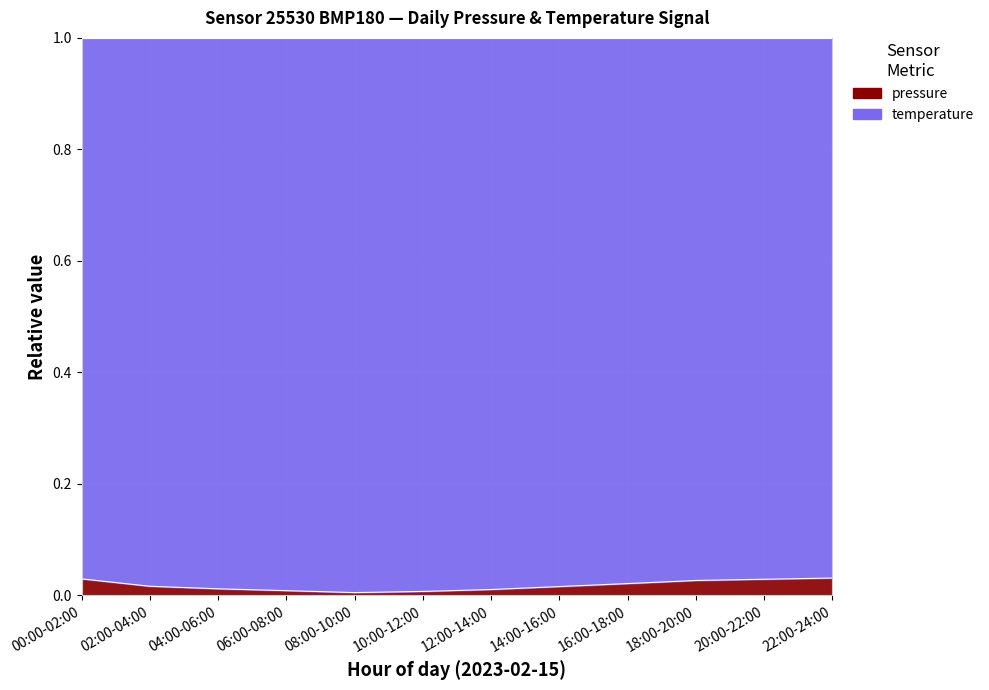

Rank the categories by value from lowest to highest.

08:00-10:00, 10:00-12:00, 06:00-08:00, 12:00-14:00, 04:00-06:00, 14:00-16:00, 02:00-04:00, 16:00-18:00, 18:00-20:00, 20:00-22:00, 00:00-02:00, 22:00-24:00